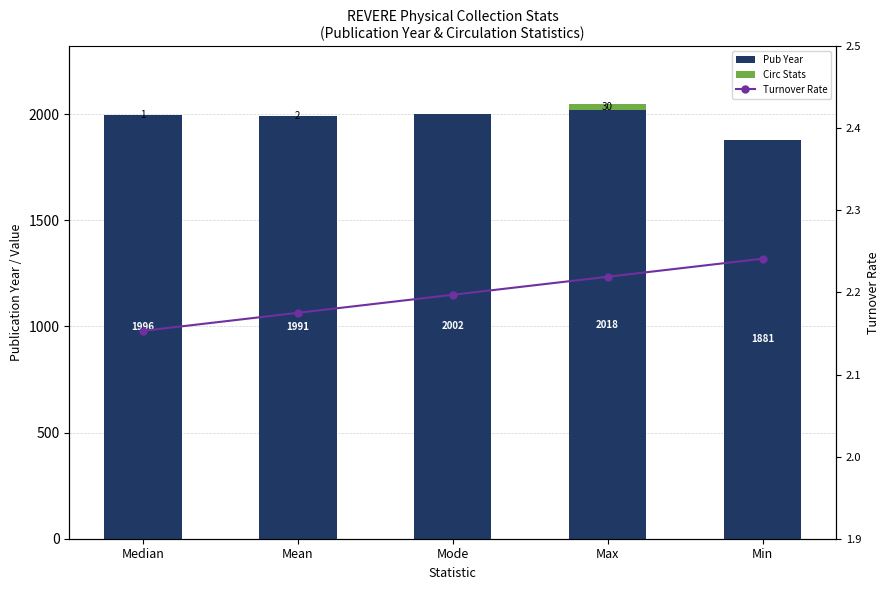

The value of Turnover Rate at Max is 3.4. True or false?

False